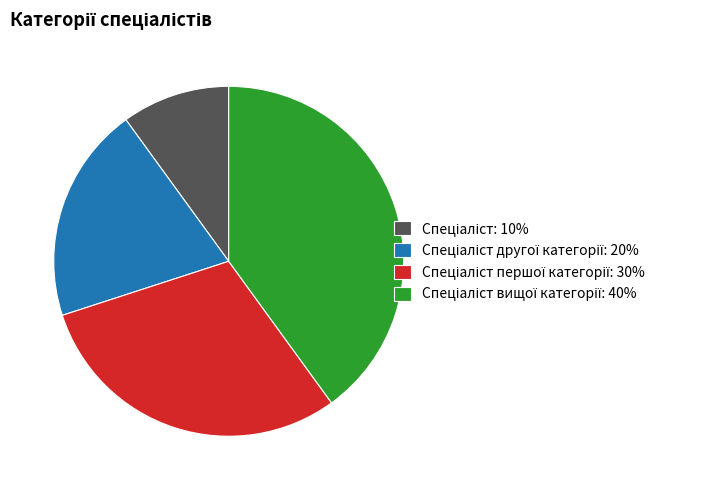

Does any single category account for the majority?

No